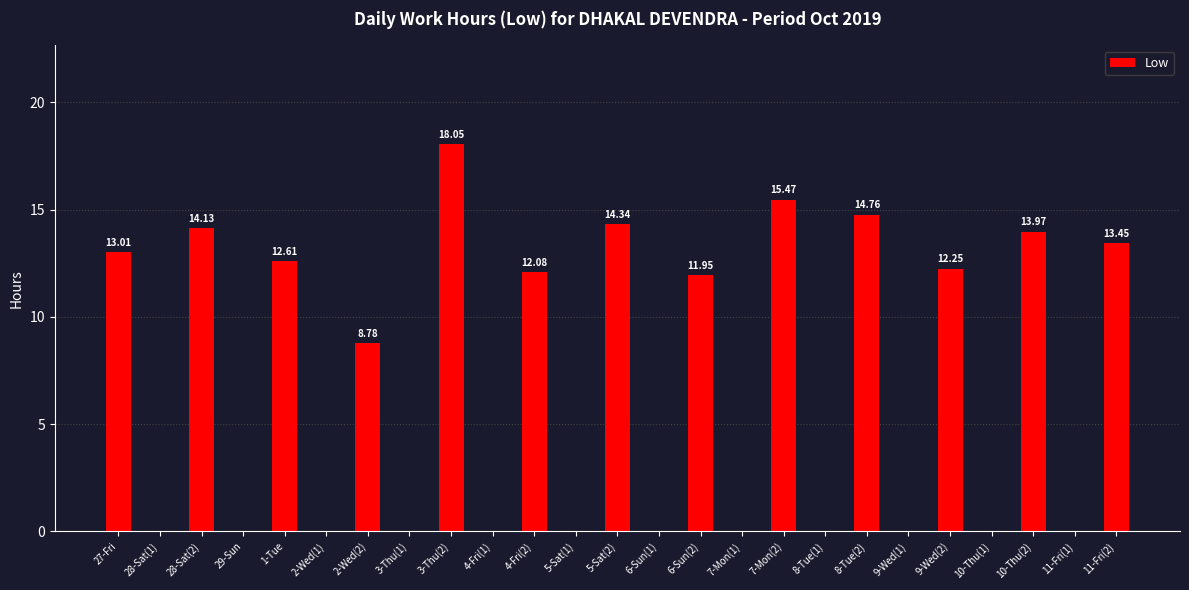

What is the maximum value shown in the chart?

18.1